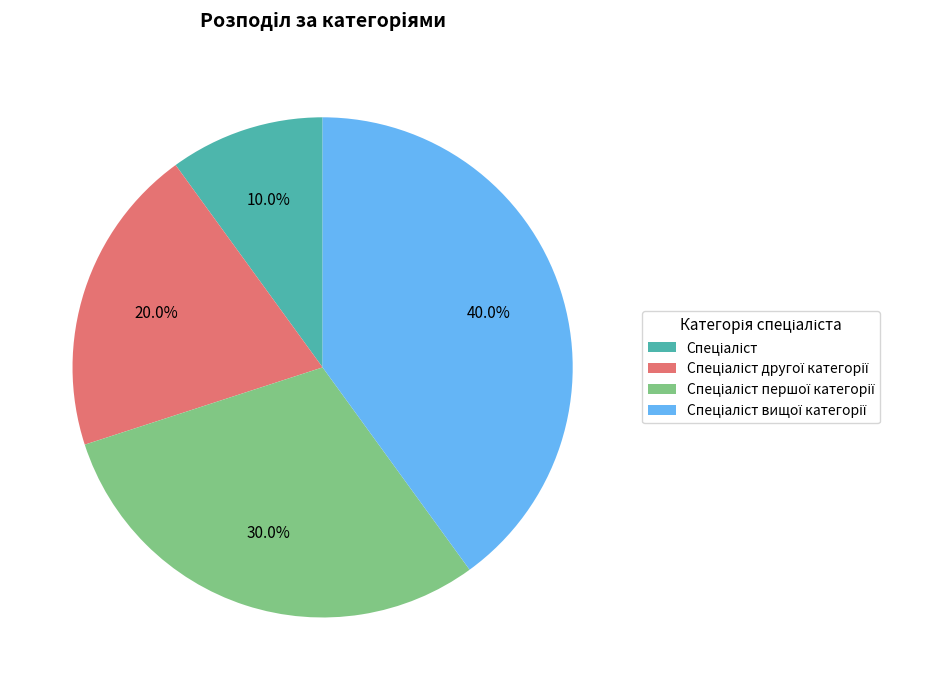

Is there a majority slice in this chart?

No